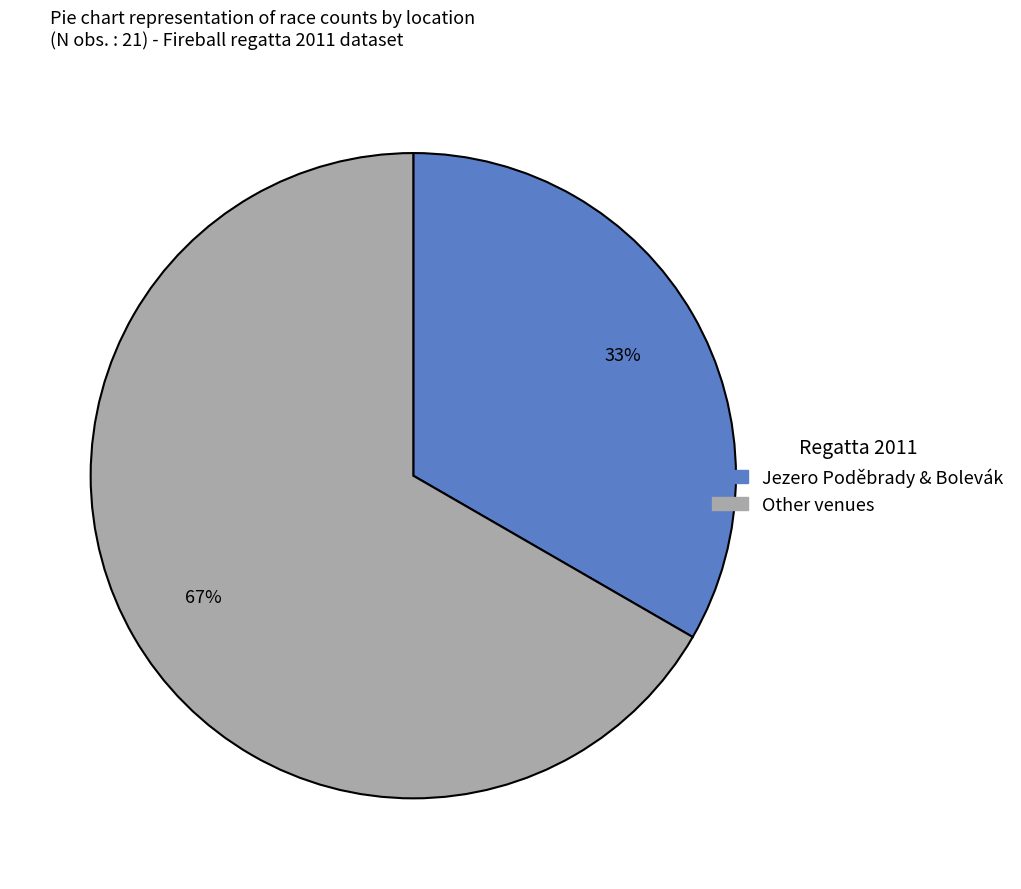

Is there any slice that represents more than half of the pie?

Yes